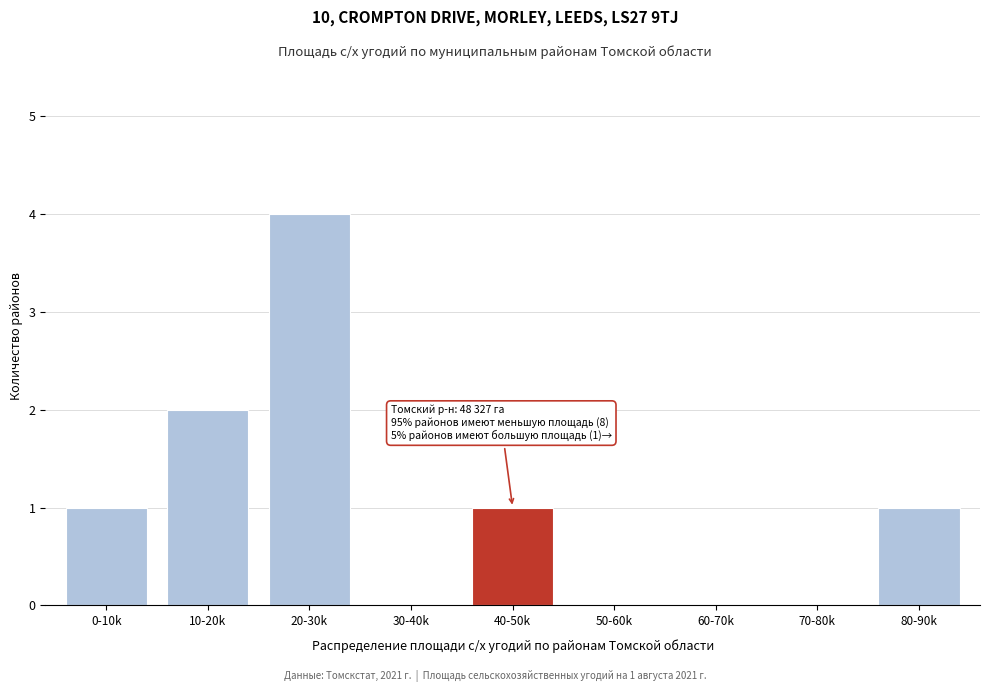

Reading left to right, extract all data points from this chart.

0-10k=1	10-20k=2	20-30k=4	30-40k=0	40-50k=1	50-60k=0	60-70k=0	70-80k=0	80-90k=1